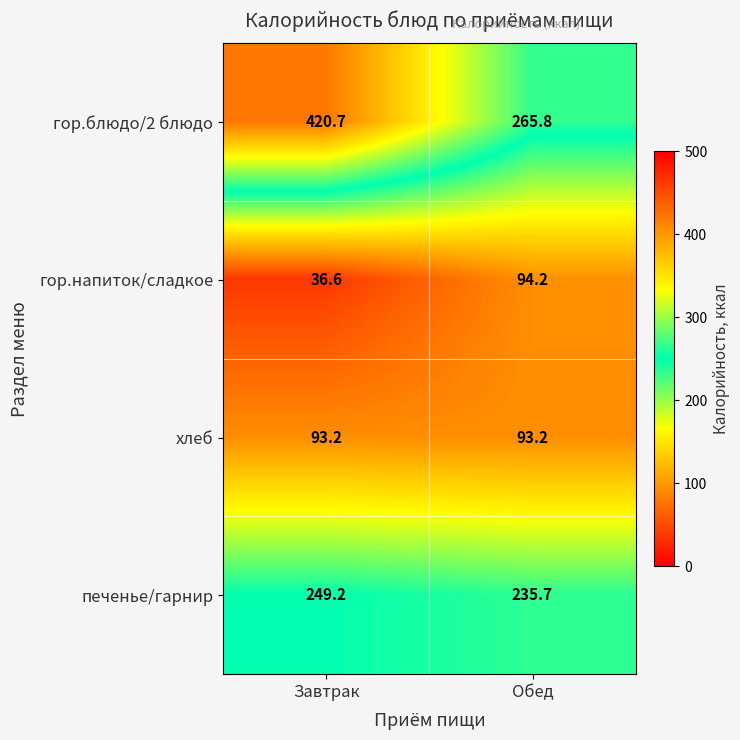

Reading left to right, what are all the values shown in this chart?

гор.блюдо/2 блюдо: Завтрак=420.7	Обед=265.8
гор.напиток/сладкое: Завтрак=36.6	Обед=94.2
хлеб: Завтрак=93.2	Обед=93.2
печенье/гарнир: Завтрак=249.2	Обед=235.7